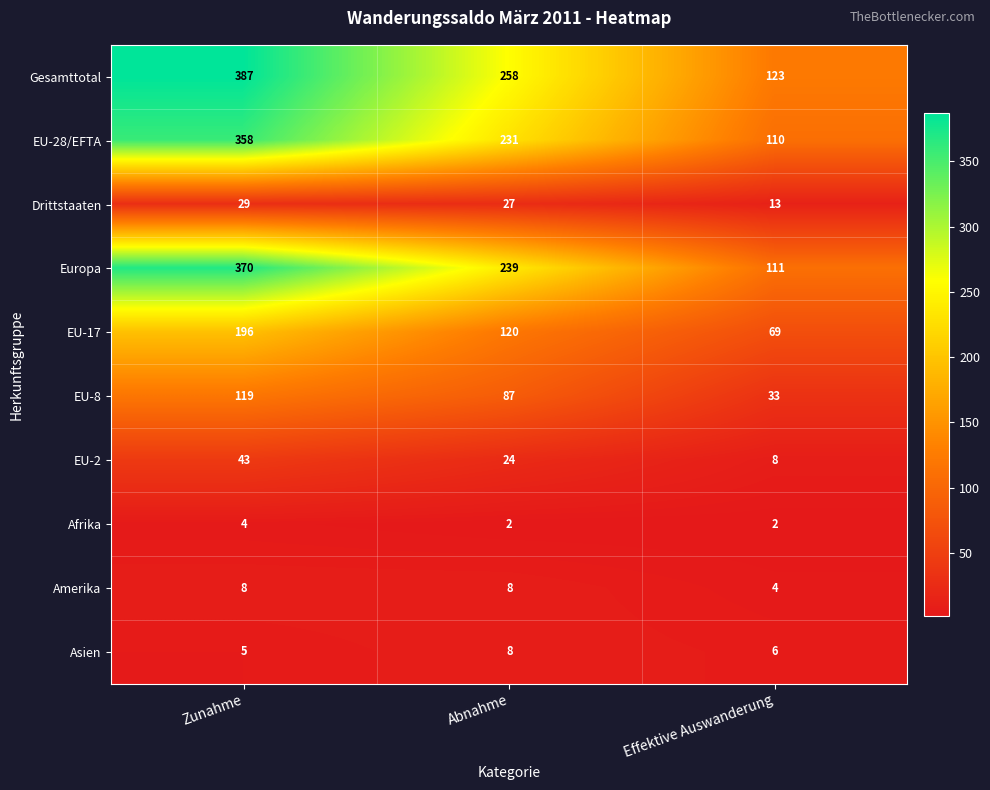

At which category is the sum across all series the highest?

Zunahme